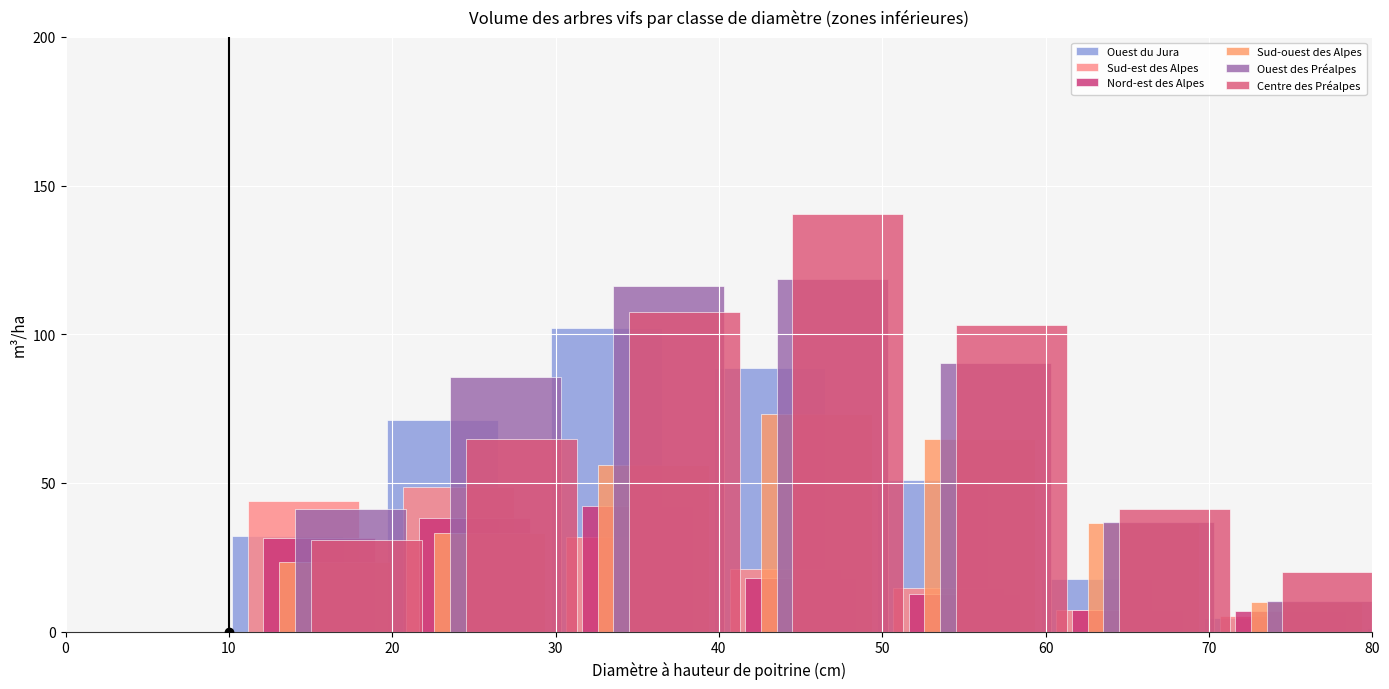

What is the difference between the second highest and minimum values in the Ouest des Préalpes series?

116.2